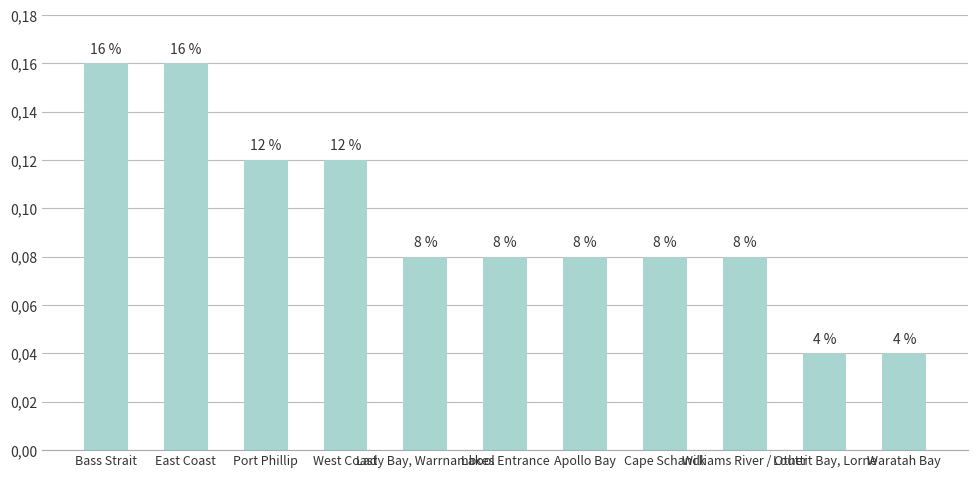

What position from the left is Cape Schanck?

8